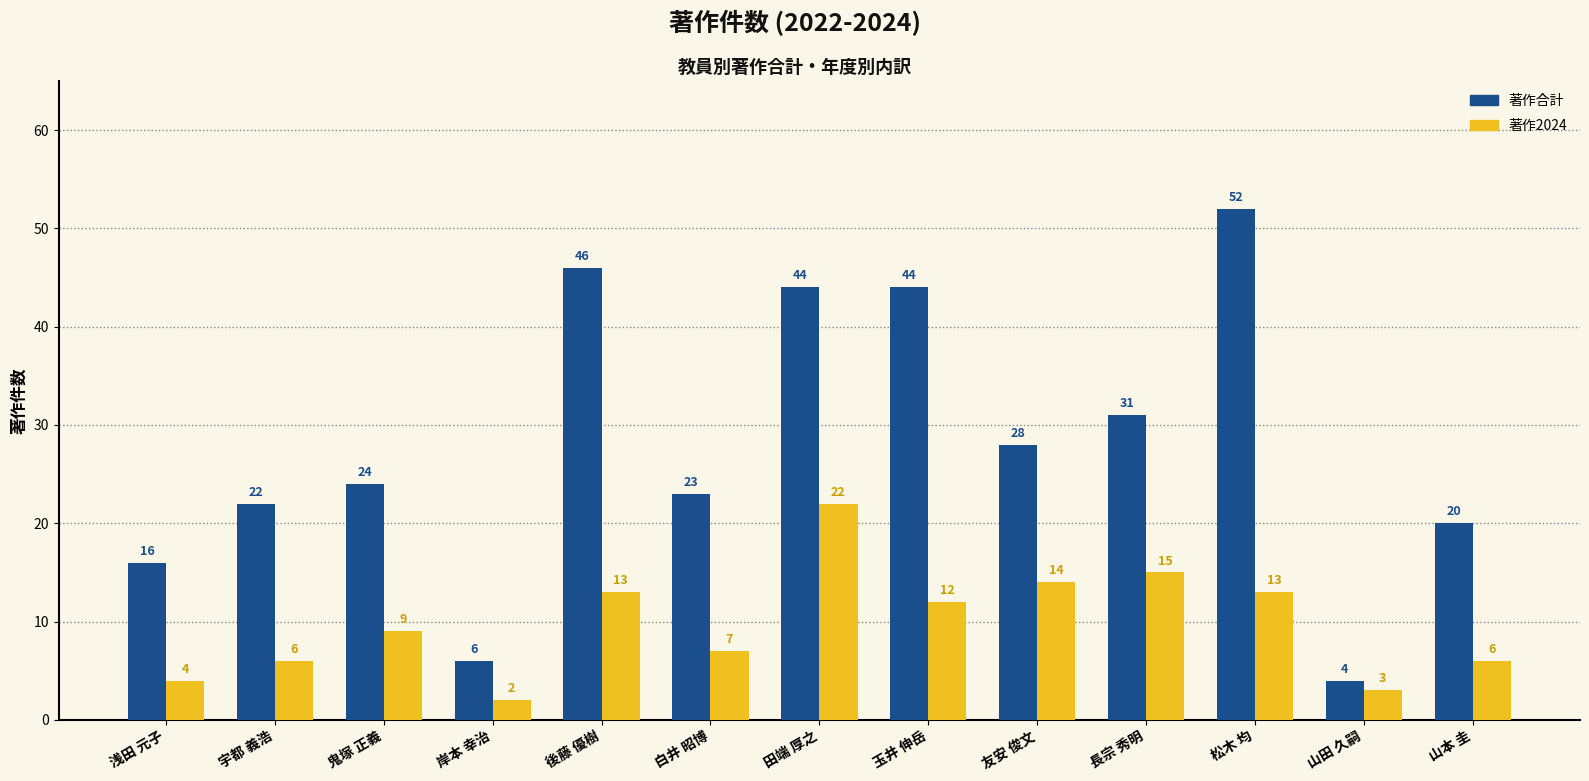

What value does the 著作合計 series have at 山本 圭?

20